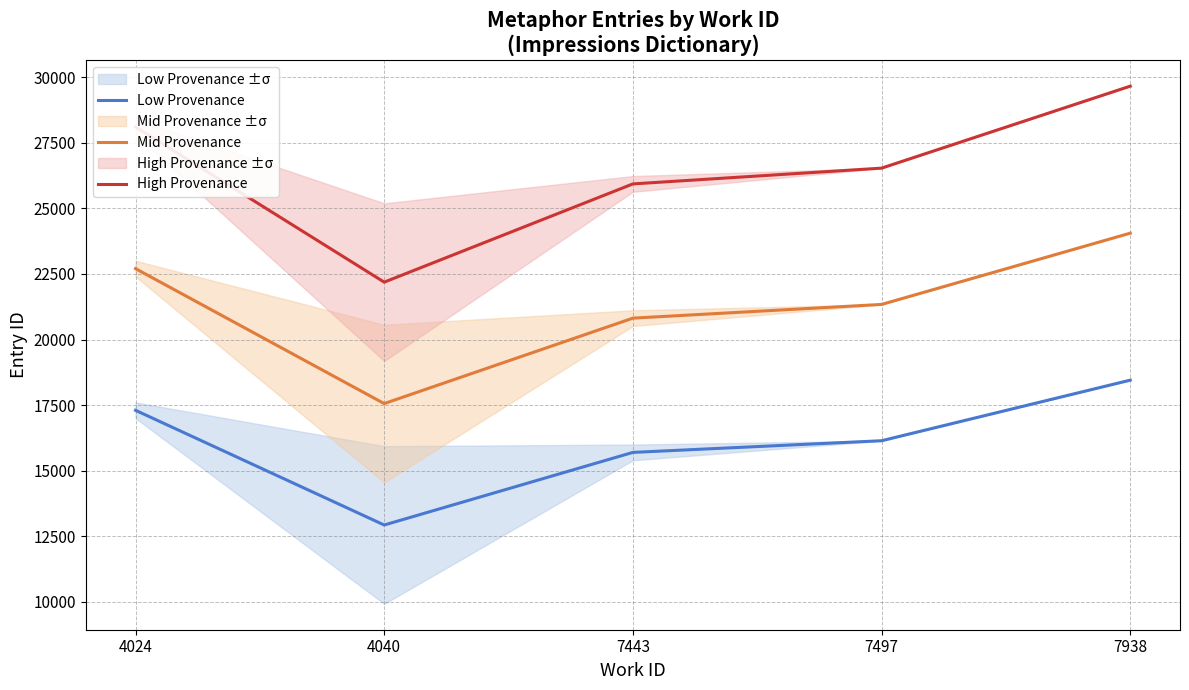

Which series changed the most between 4024 and 7443?

High Provenance